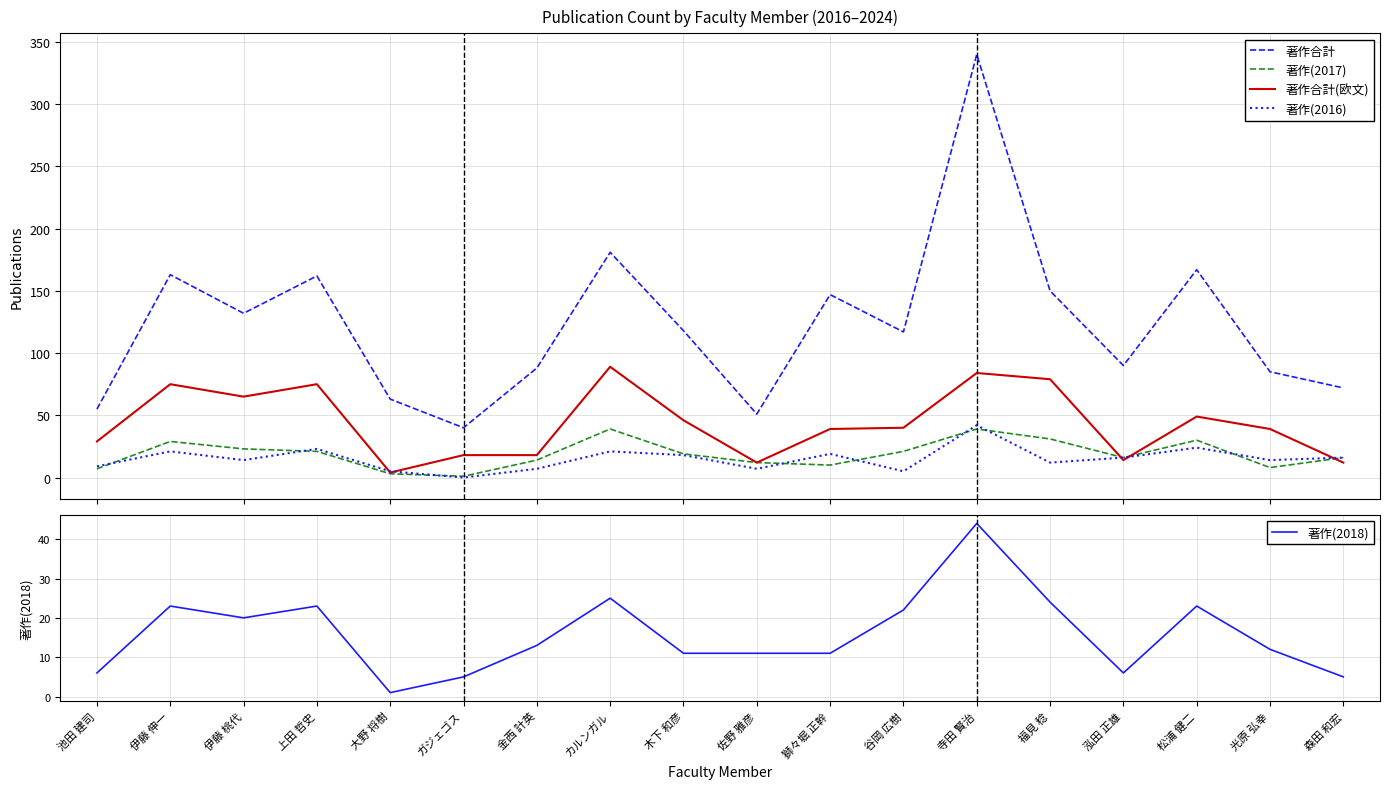

What is the value of the 著作合計(欧文) point at the 4th from the left?

75